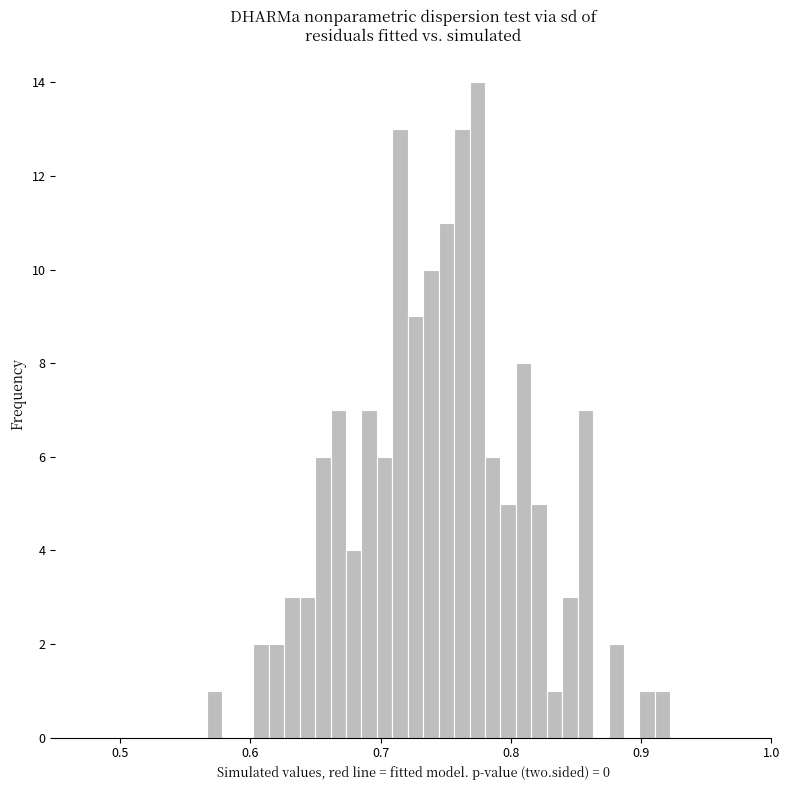

Read against the x-axis, roughly where is the centre of the tallest bar?

0.77